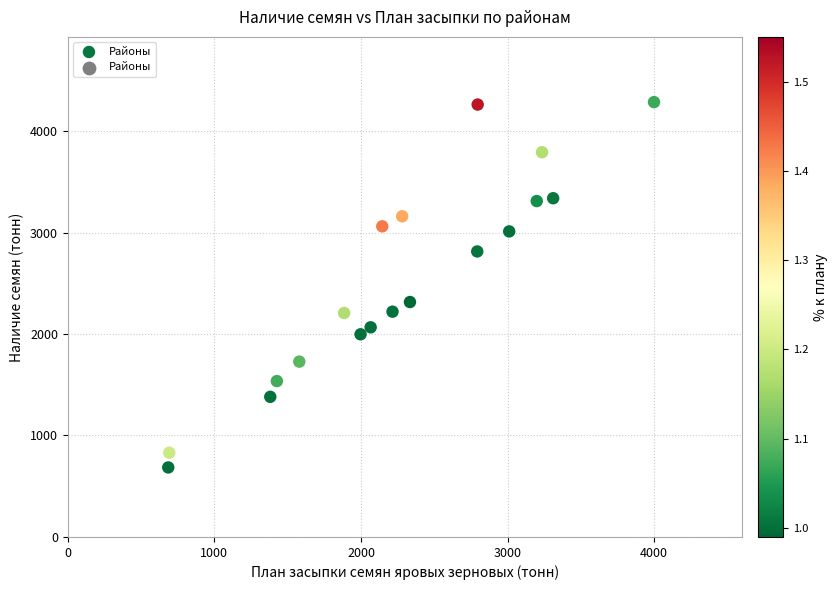

What Y value in the scatter plot is closest to 2485?

2315.0